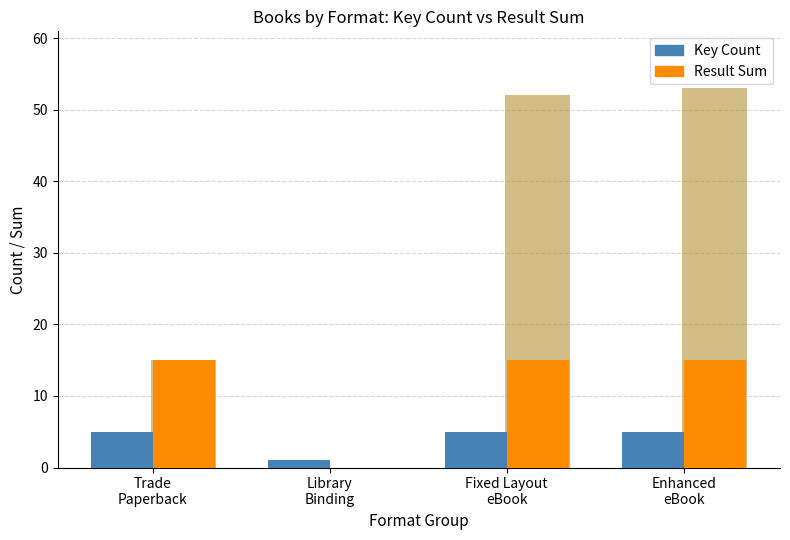

What is the spread (max minus min) of values at Enhanced
eBook?

48